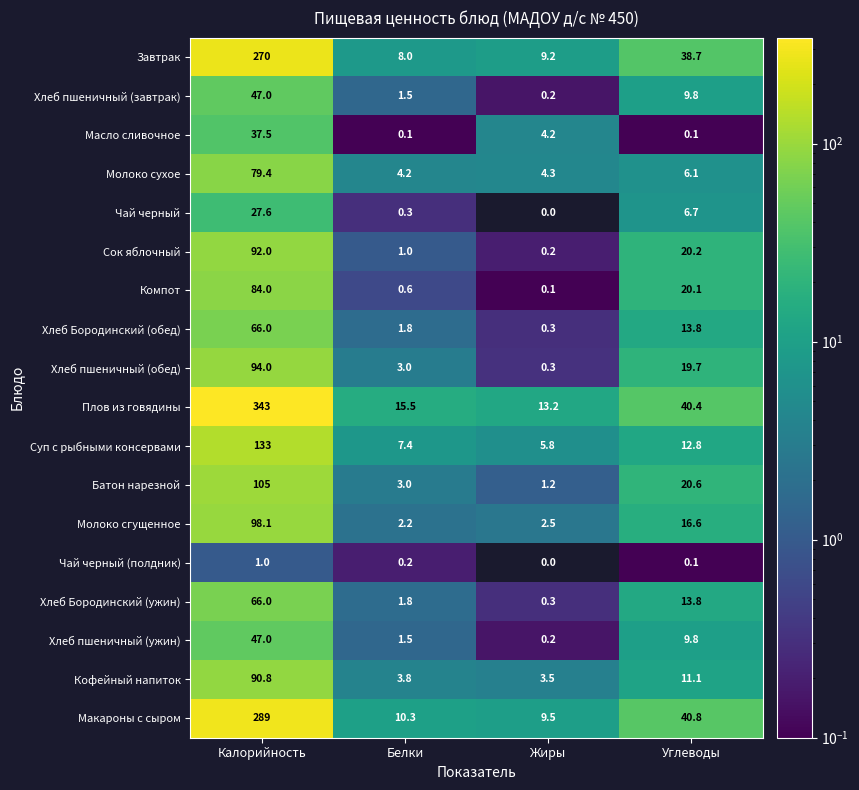

Rank the categories by Хлеб Бородинский (обед) value from highest to lowest.

Калорийность, Углеводы, Белки, Жиры